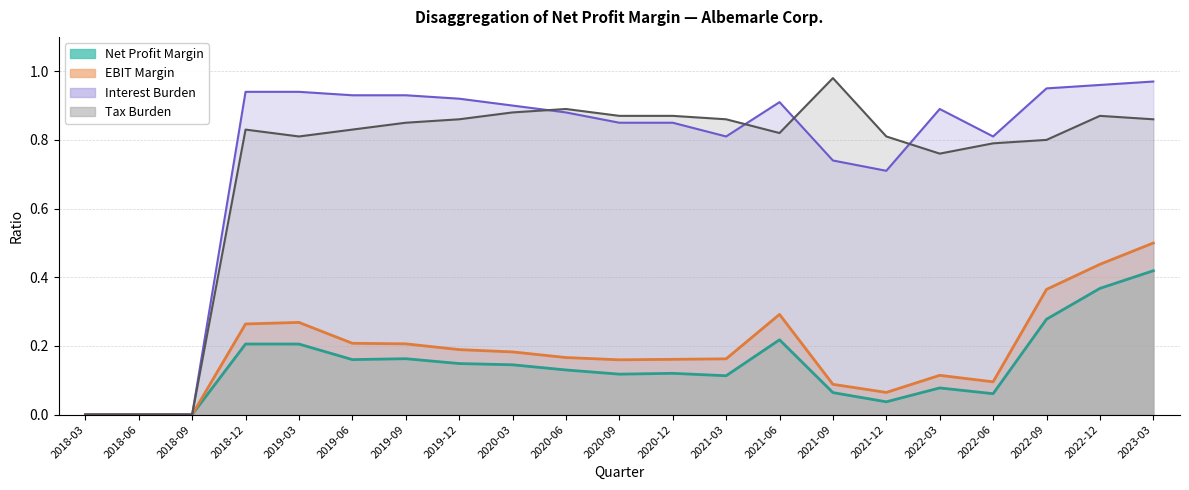

What is the sum of the EBIT Margin values at 2022-06 and 2020-09?

0.3